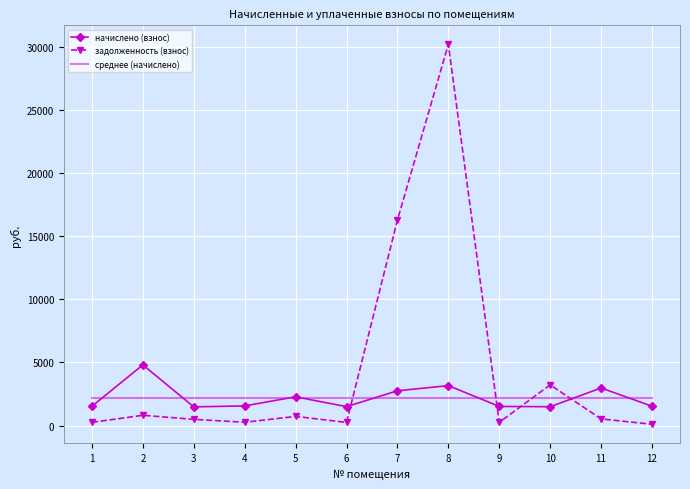

What is the sum of the начислено (взнос) values at 6 and 4?

3051.6